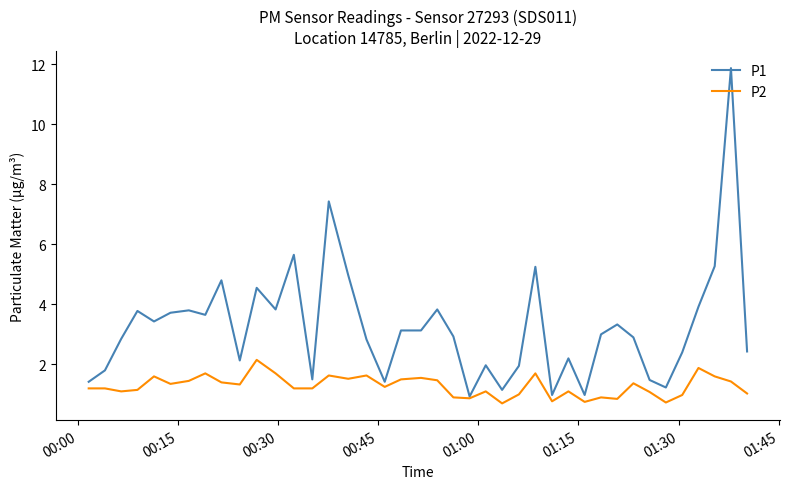

What is the maximum value for P1?

11.9